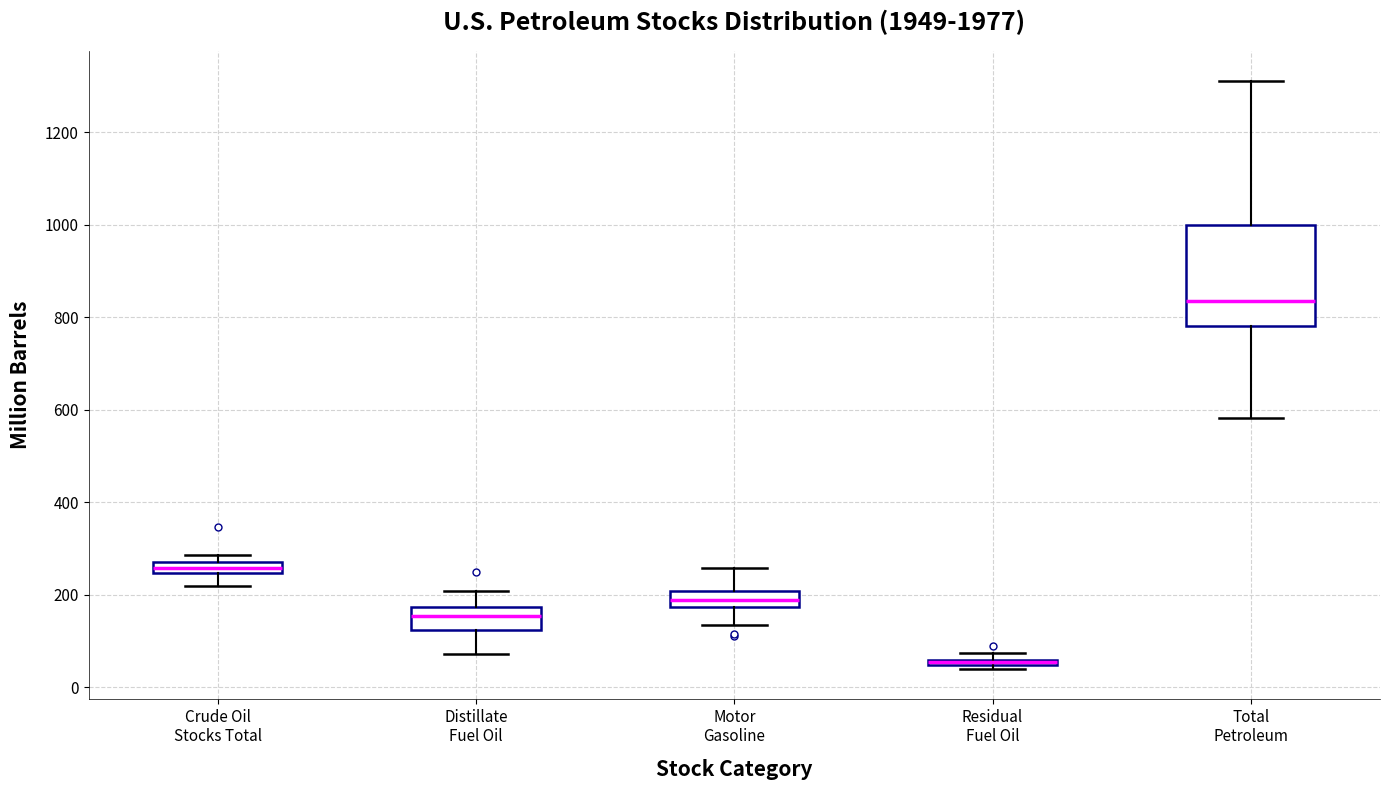

Which box's median line is the lowest?

Residual Fuel Oil